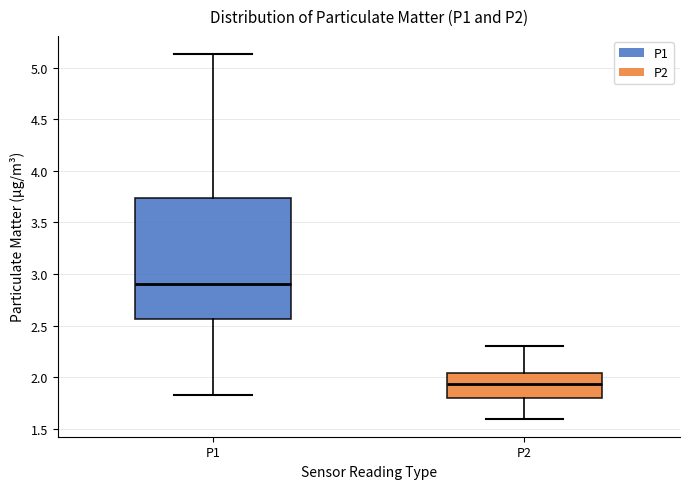

Reading left to right, read every box against the y-axis: the position of its median line, the range the box covers, and the ends of its whiskers. The values are not printed on the chart, so give them approximately, as read against the axis.

P1: median 2.90, box 2.55 to 3.75, whiskers 1.85 to 5.15
P2: median 1.95, box 1.80 to 2.05, whiskers 1.60 to 2.30